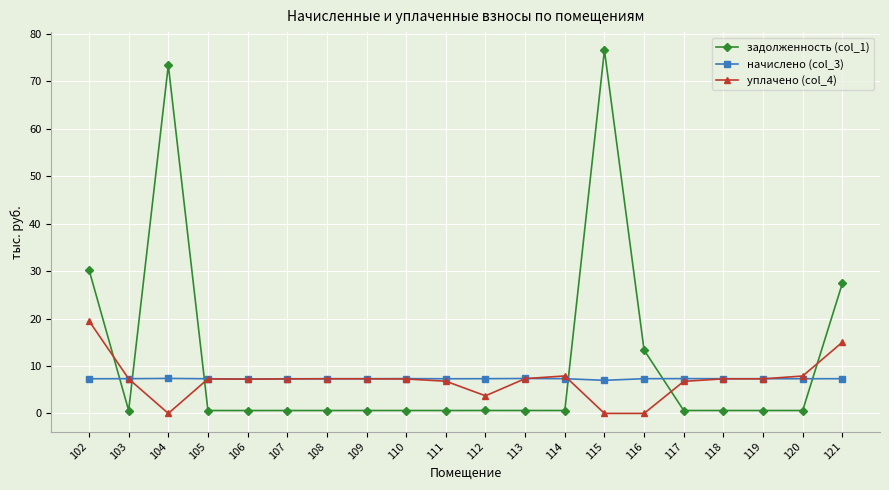

At how many categories does at least one series exceed 22?

4